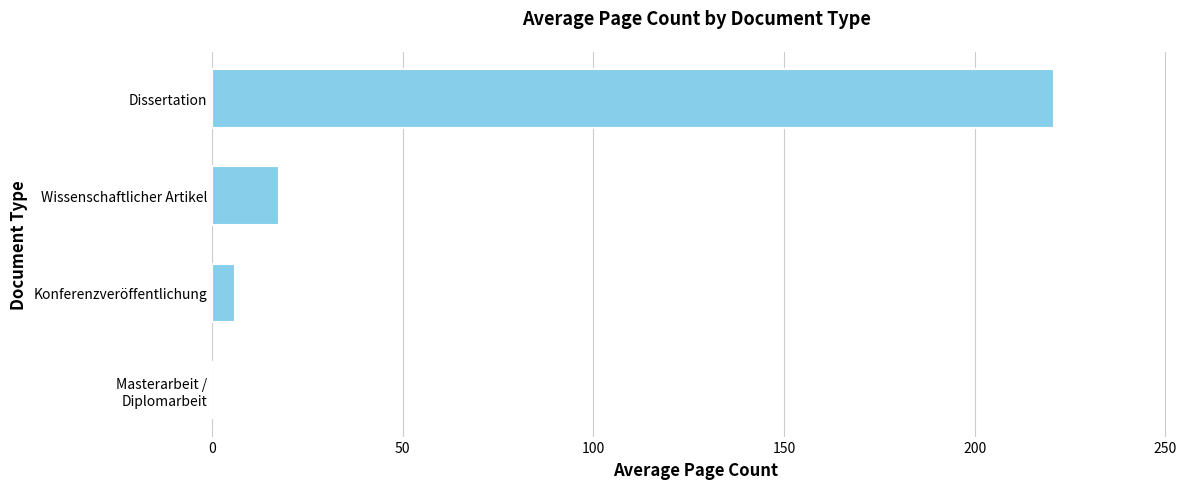

Between Konferenzveröffentlichung and Wissenschaftlicher Artikel, which is larger?

Wissenschaftlicher Artikel